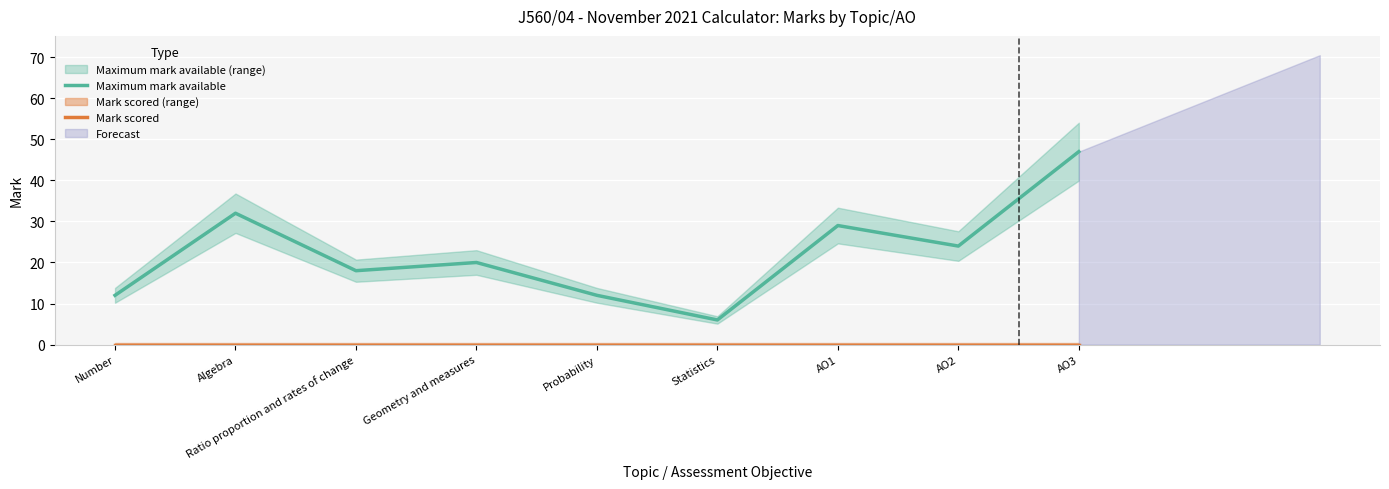

True or false: Maximum mark available has a value of 7 at Probability.

False